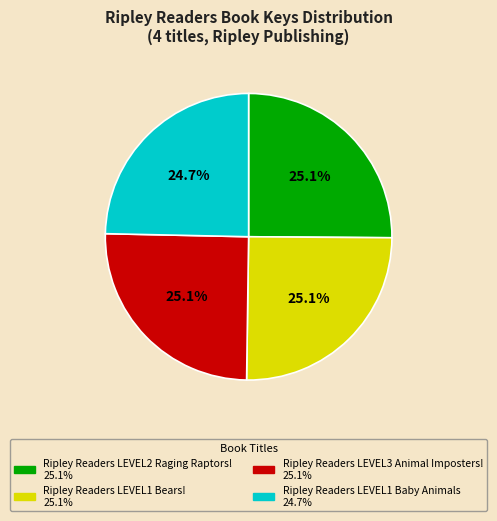

How much of the chart is everything except Ripley Readers LEVEL2 Raging Raptors!?

74.9%